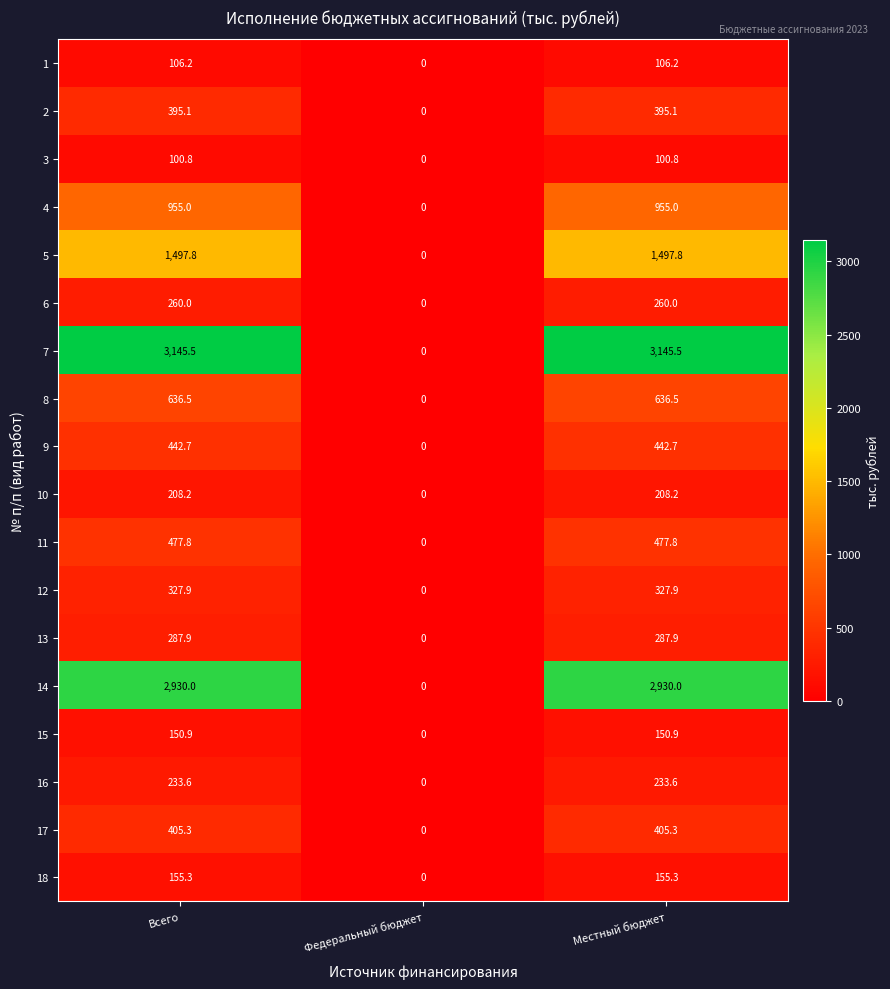

How many series are shown in this chart?

18